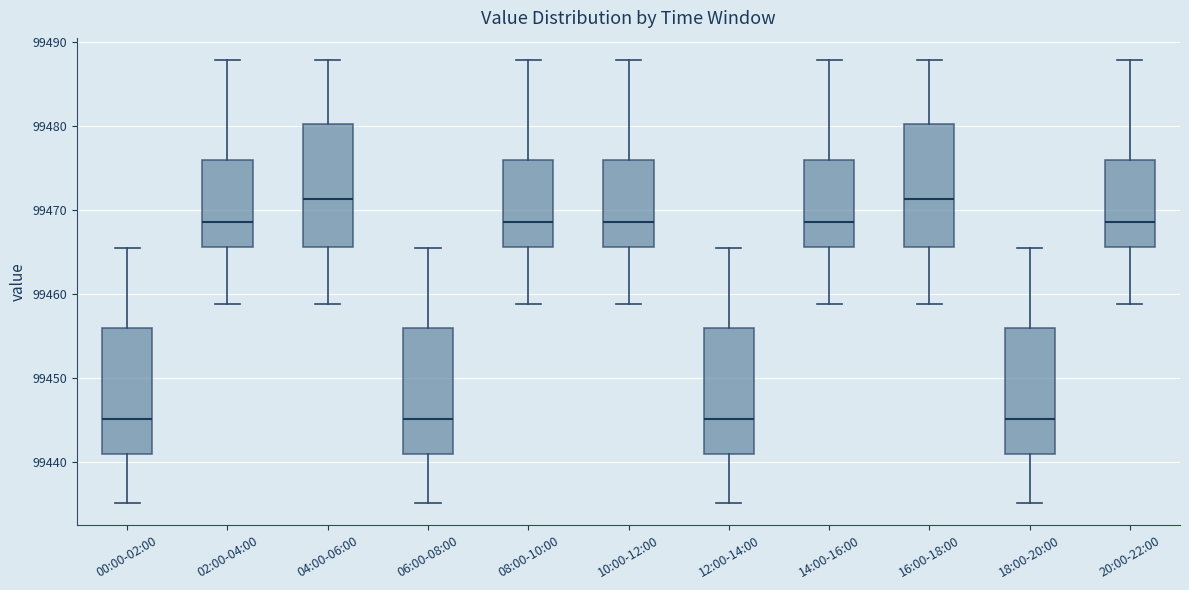

Reading left to right, transcribe this box plot: for each box, give where its median line is, the range the box spans, and where its two whiskers end, as read against the y-axis. The values are not printed on the chart, so give them approximately, as read against the axis.

00:00-02:00: median 99445, box 99441 to 99456, whiskers 99435 to 99465
02:00-04:00: median 99469, box 99466 to 99476, whiskers 99459 to 99488
04:00-06:00: median 99471, box 99466 to 99480, whiskers 99459 to 99488
06:00-08:00: median 99445, box 99441 to 99456, whiskers 99435 to 99465
08:00-10:00: median 99469, box 99466 to 99476, whiskers 99459 to 99488
10:00-12:00: median 99469, box 99466 to 99476, whiskers 99459 to 99488
12:00-14:00: median 99445, box 99441 to 99456, whiskers 99435 to 99465
14:00-16:00: median 99469, box 99466 to 99476, whiskers 99459 to 99488
16:00-18:00: median 99471, box 99466 to 99480, whiskers 99459 to 99488
18:00-20:00: median 99445, box 99441 to 99456, whiskers 99435 to 99465
20:00-22:00: median 99469, box 99466 to 99476, whiskers 99459 to 99488